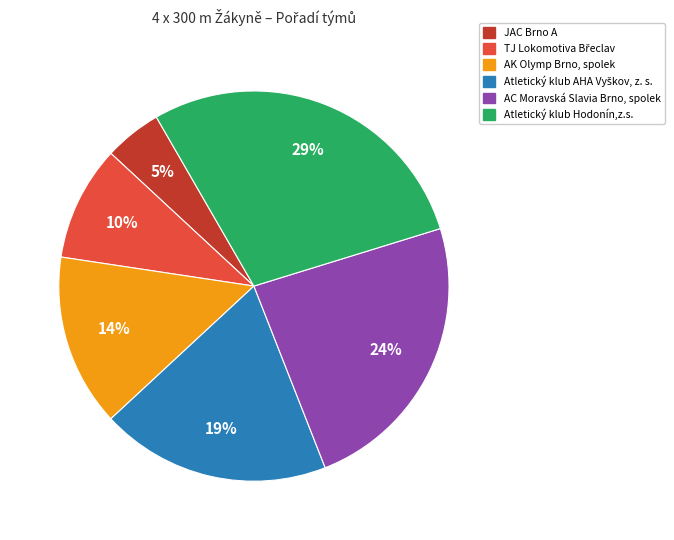

To the nearest percent, what percentage of the pie is AC Moravská Slavia Brno, spolek?

24%